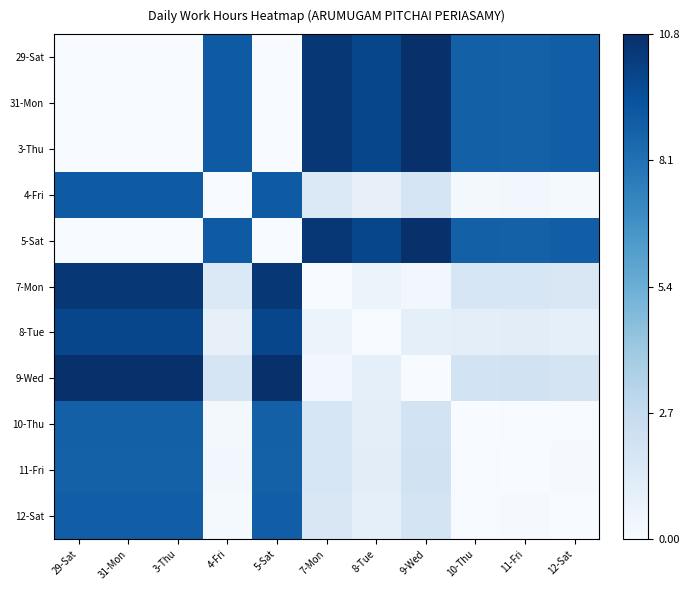

Which has a higher value, 29-Sat or 9-Wed?

9-Wed